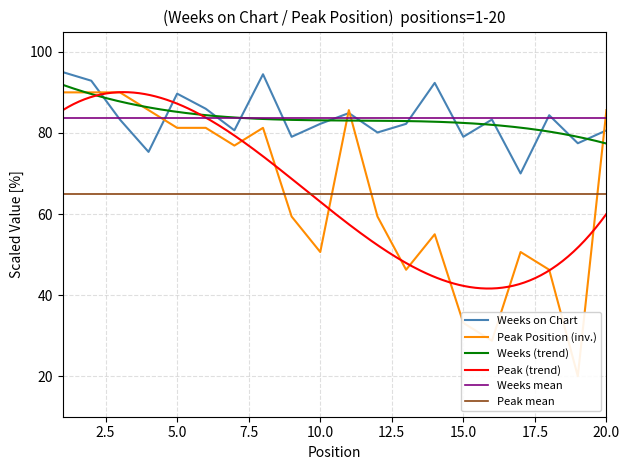

What is the difference between the Weeks on Chart values at 15 and 12?

1.1